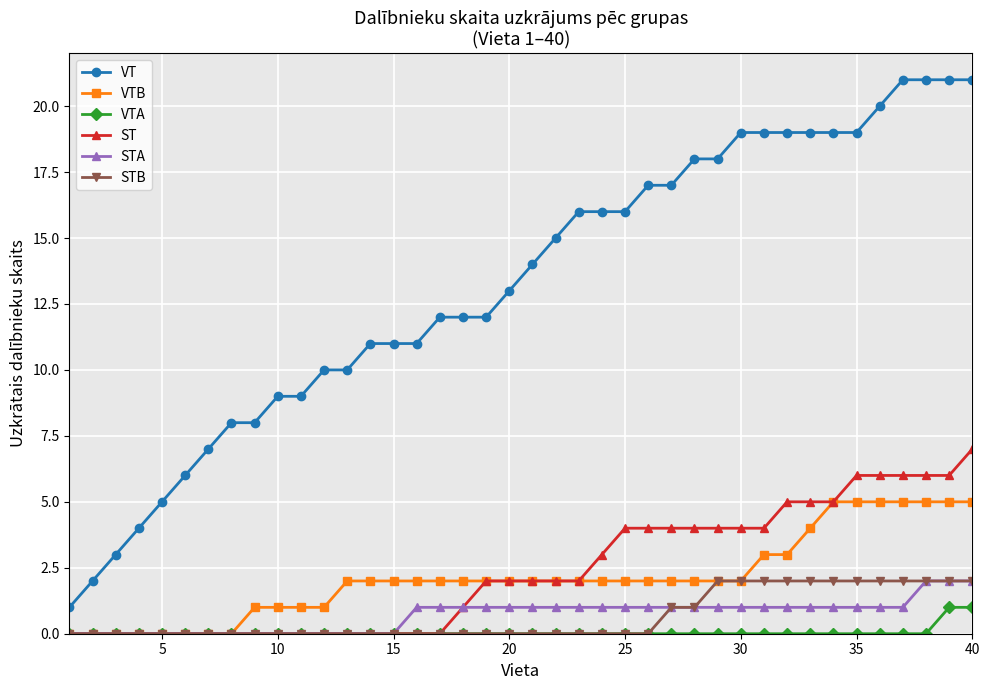

Which series has the largest range (max minus min)?

VT